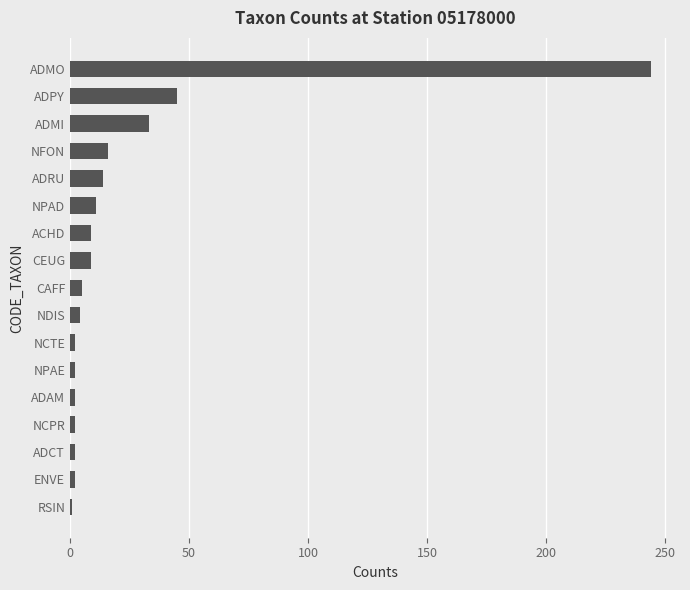

Count the number of data series in this chart.

1